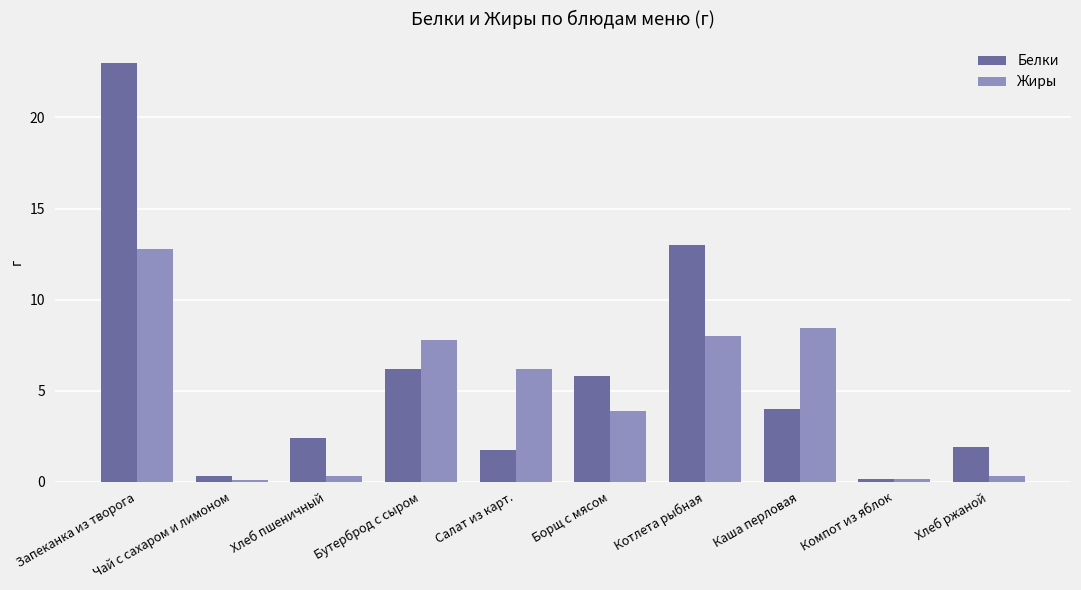

Count the number of data series in this chart.

2